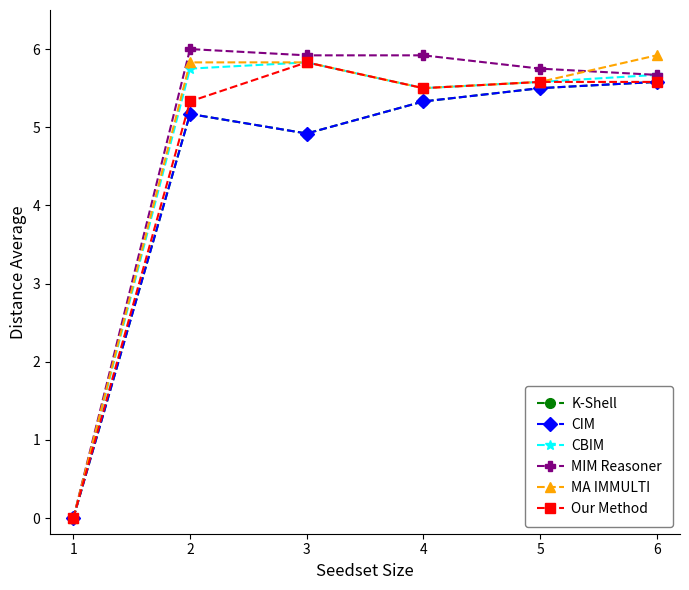

Which series has the largest range (max minus min)?

MIM Reasoner